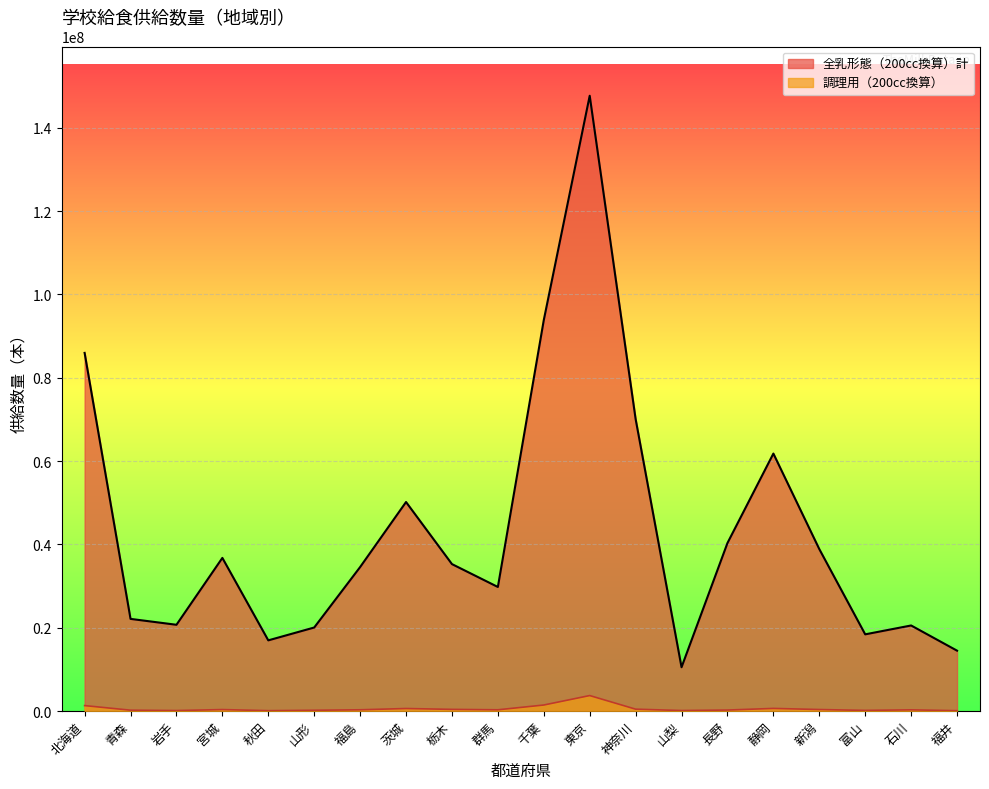

What is the sum of the 調理用（200cc換算） values at 山形 and 茨城?

777129